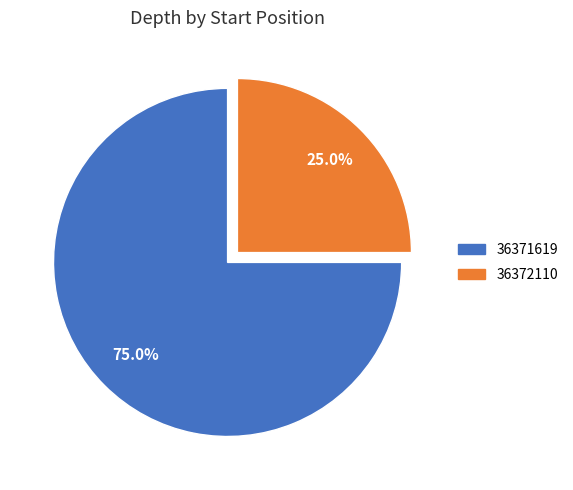

What portion of the pie excludes 36372110?

75.0%